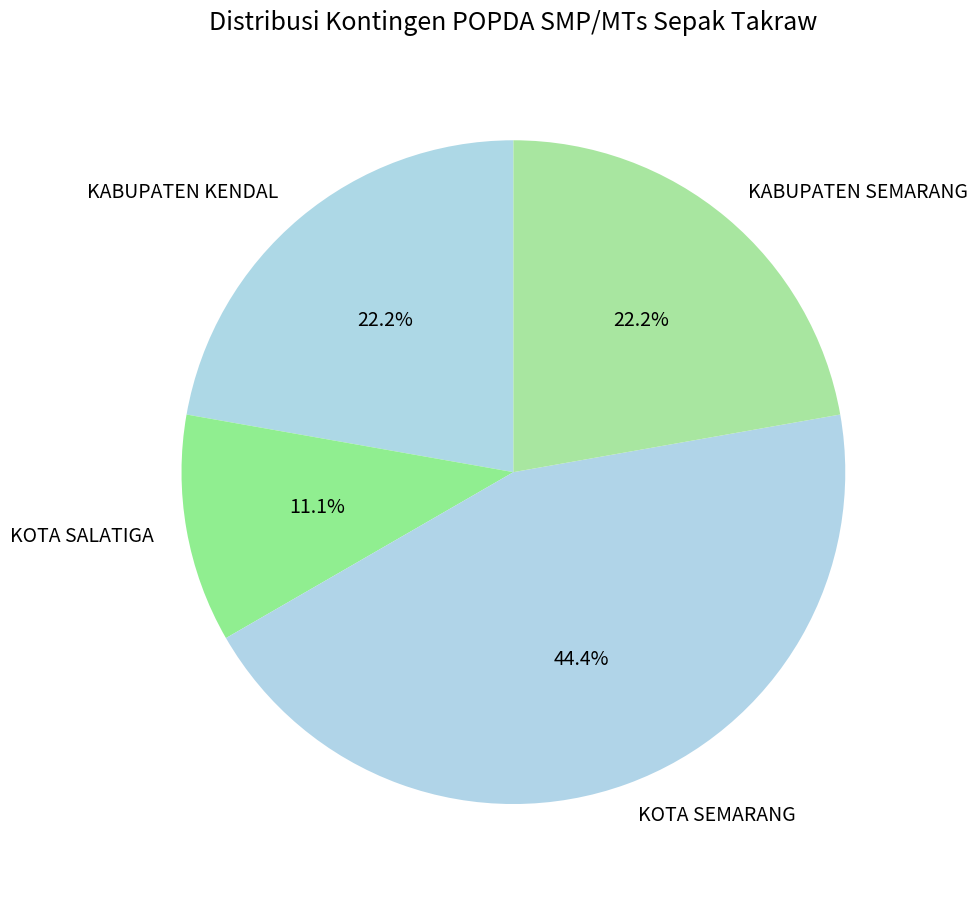

Which has a higher value, KOTA SALATIGA or KOTA SEMARANG?

KOTA SEMARANG